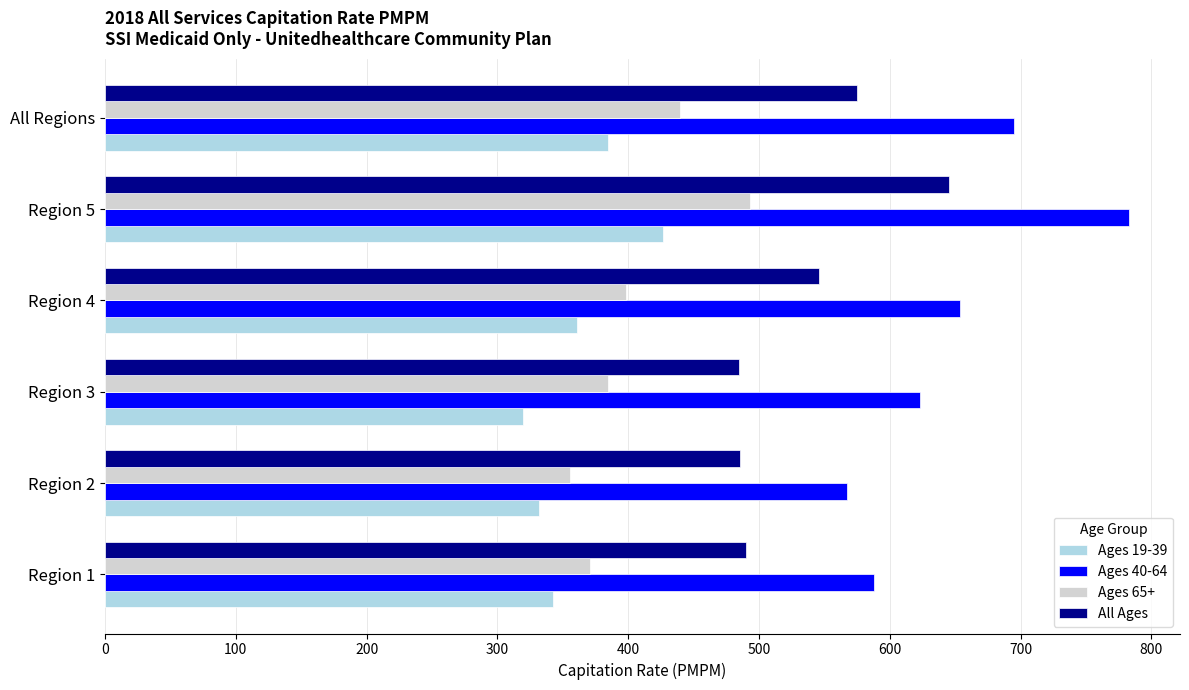

What value does the Ages 40-64 series have at Region 3?

623.0